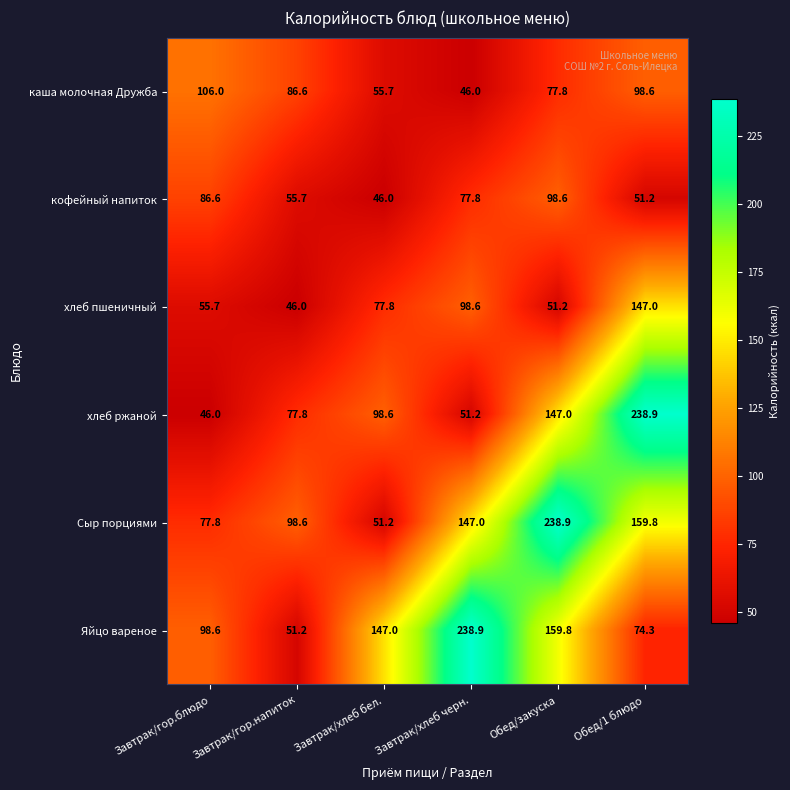

What is the sum of all каша молочная Дружба values?

470.7